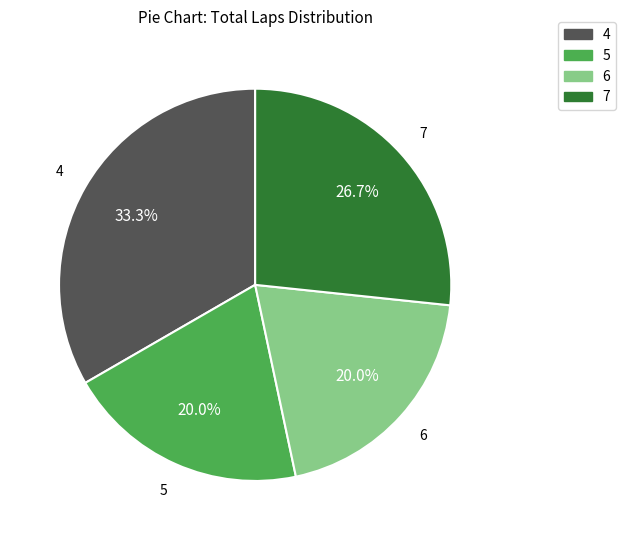

Is there any slice that represents more than half of the pie?

No